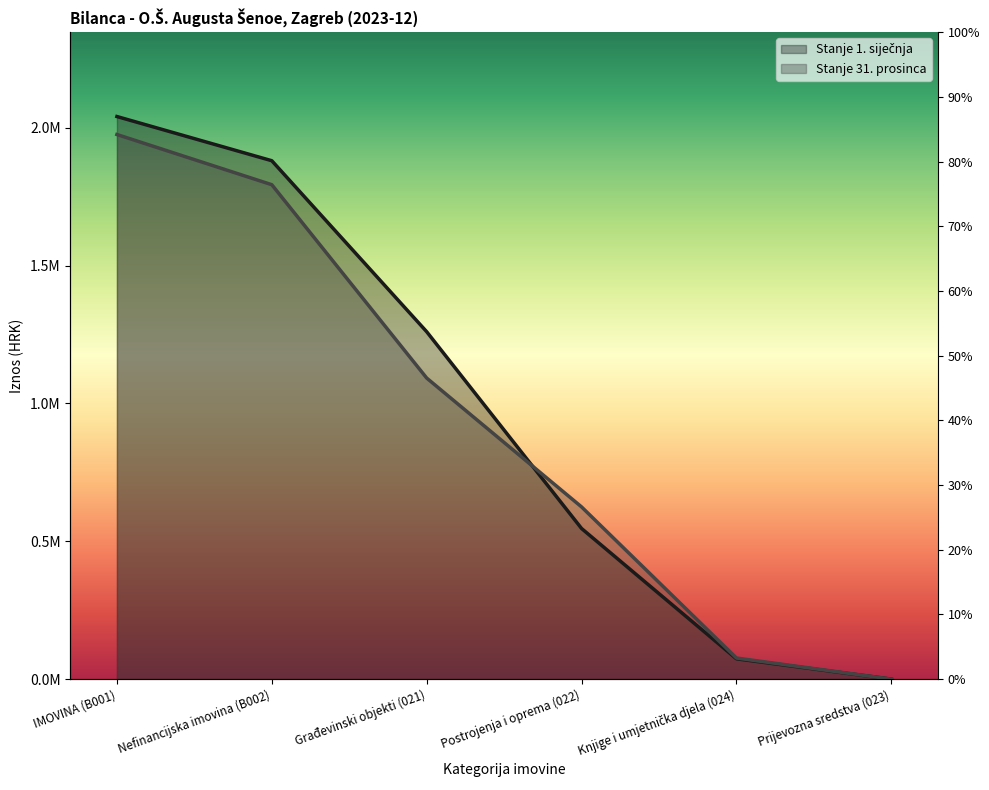

Is it true that Stanje 1. siječnja equals 1880029.9 at Nefinancijska imovina (B002)?

True